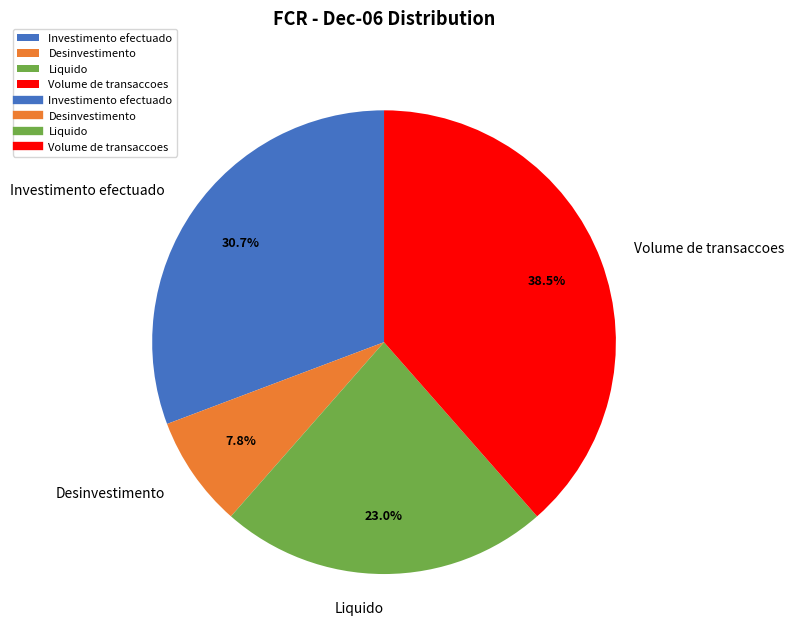

How many slices are in this pie chart?

4